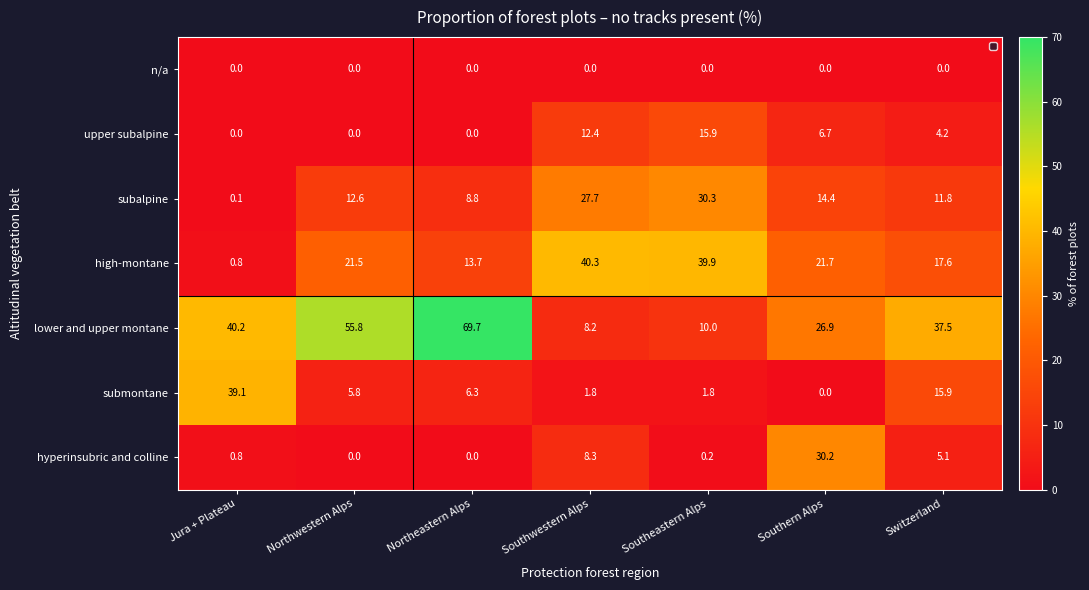

What is the difference between the highest and lowest values at Southeastern Alps?

39.9